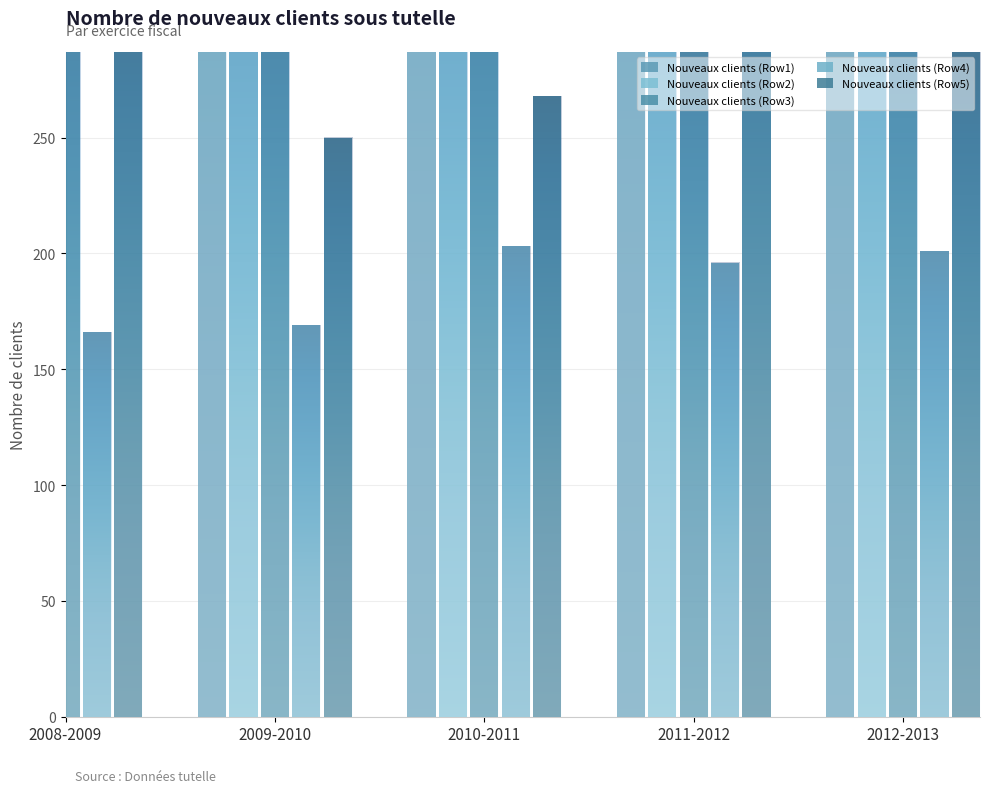

Reading left to right, extract all data points from this chart.

Nouveaux clients (Row1): 799	755	875	893	815
Nouveaux clients (Row2): 404	349	359	358	372
Nouveaux clients (Row3): 321	322	351	301	336
Nouveaux clients (Row4): 166	169	203	196	201
Nouveaux clients (Row5): 311	250	268	340	287